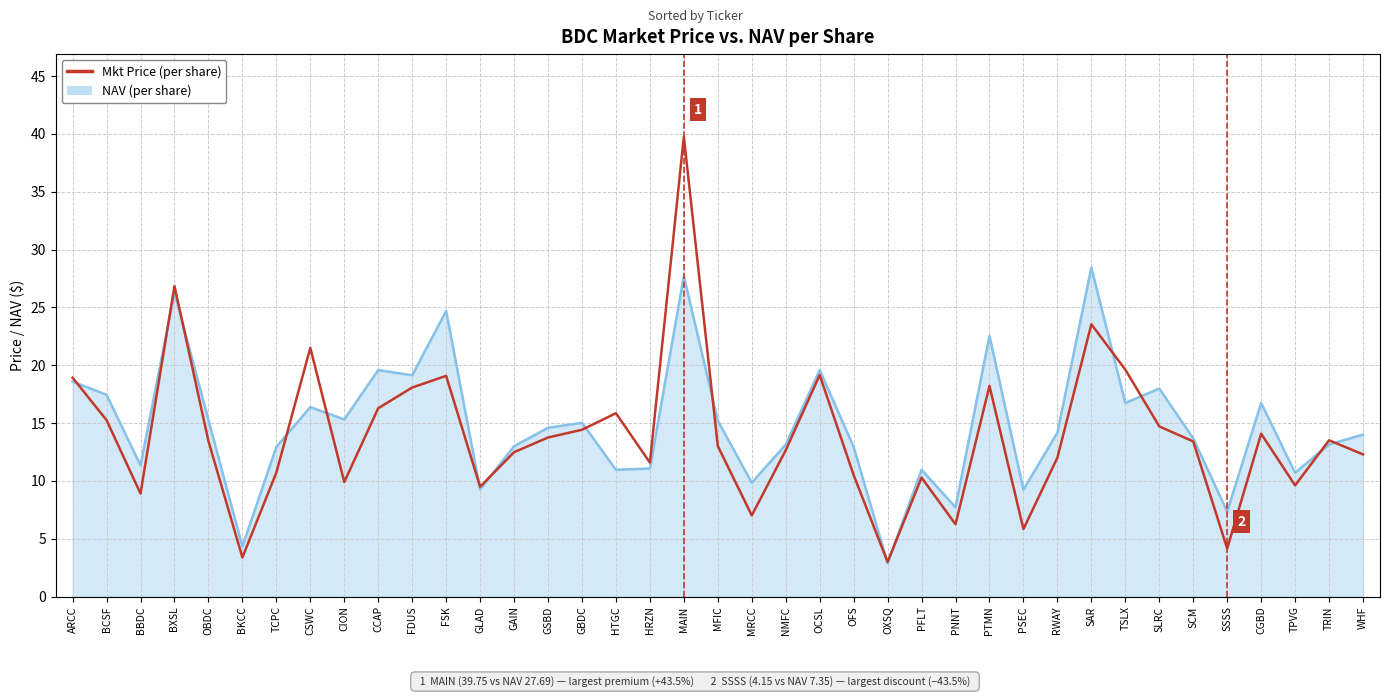

What is the sum of the values at MRCC and FDUS?

25.1